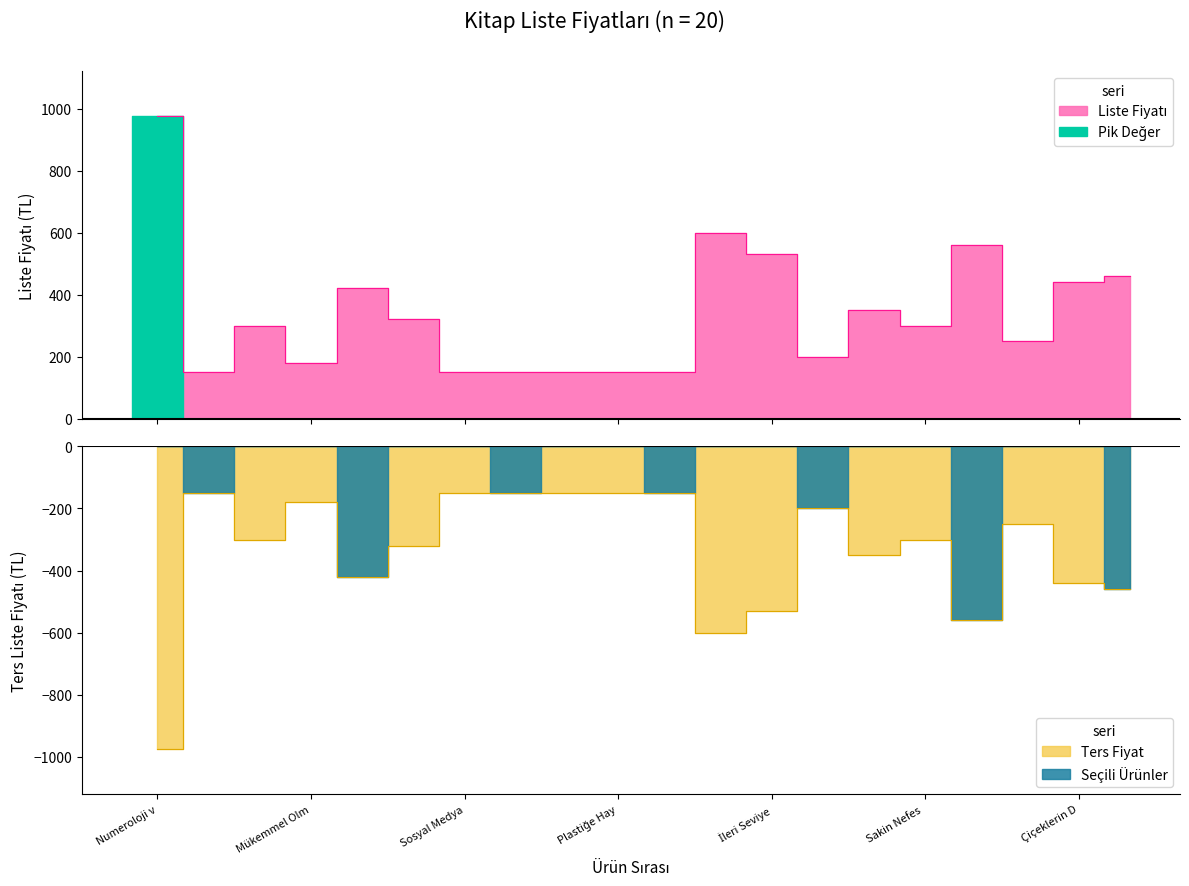

Where is the data nearest to the value 562?

Pencere Önü Bahçıvanı